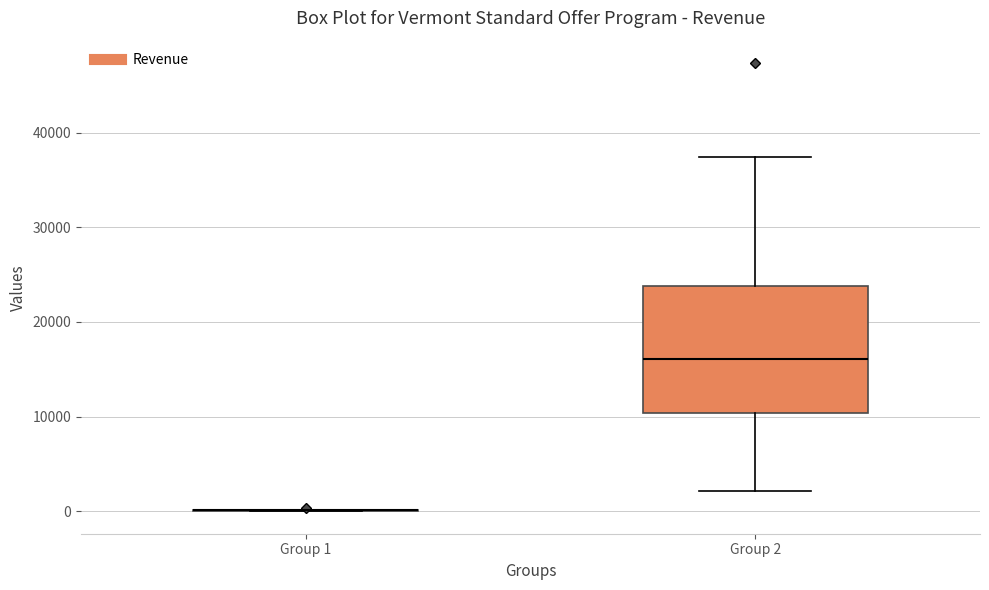

Which box is the tallest, from its lower edge to its upper edge?

Group 2